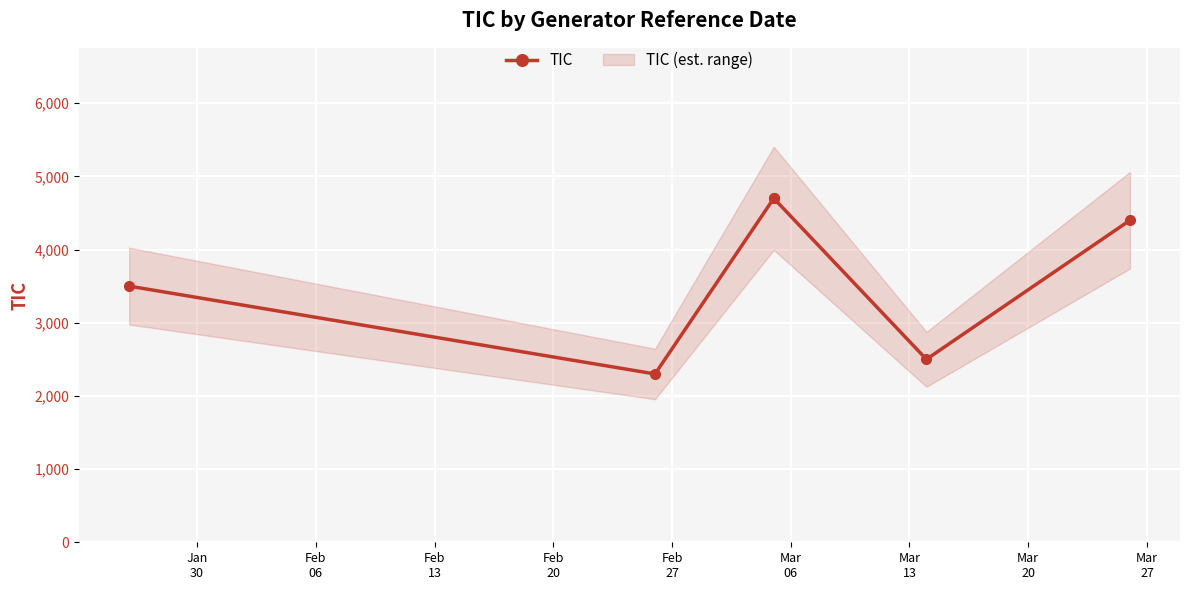

Count the number of values greater than 4400.

2